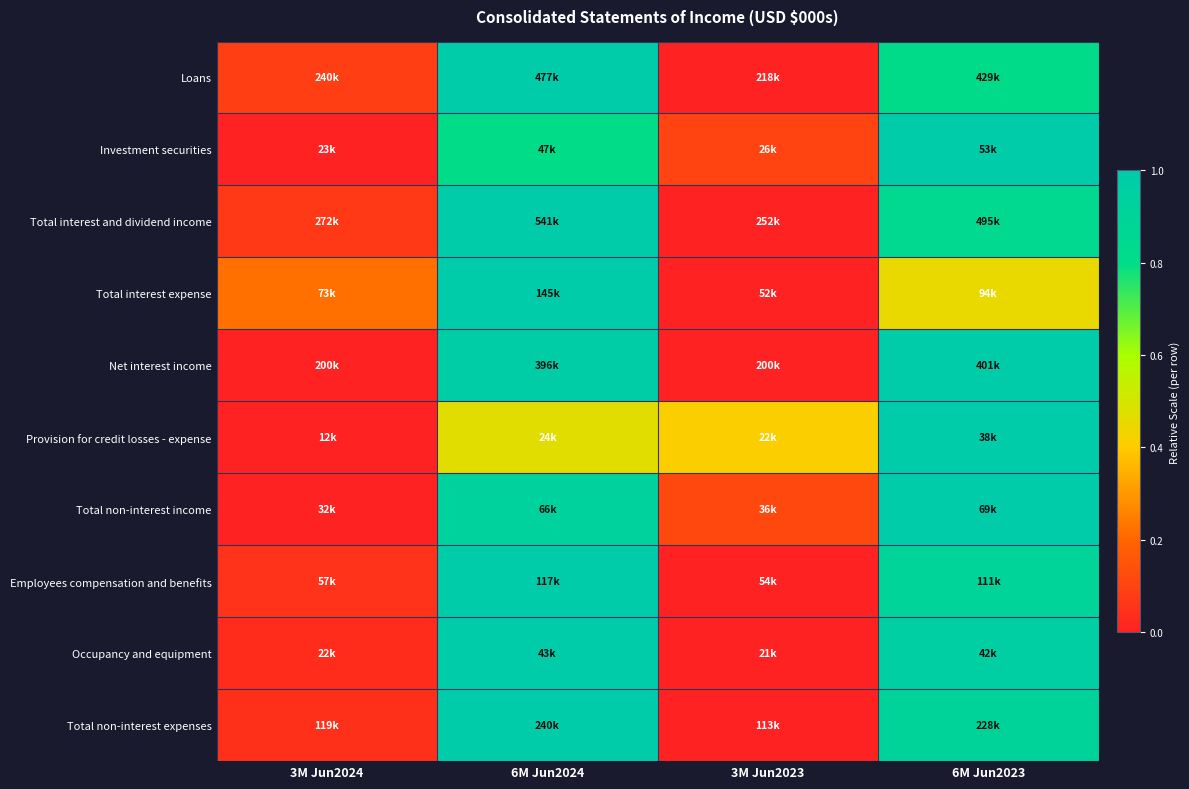

At how many categories does at least one series exceed 0?

4